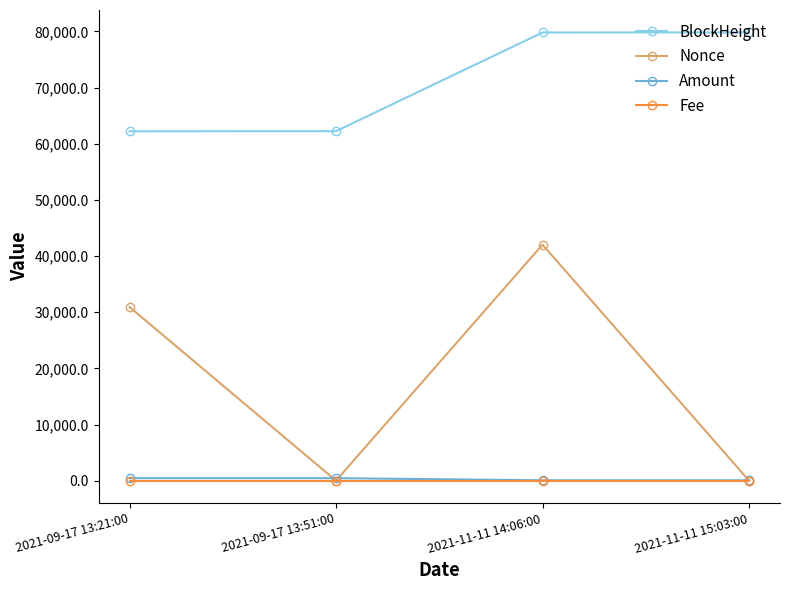

At which category is the sum across all series the highest?

2021-11-11 14:06:00